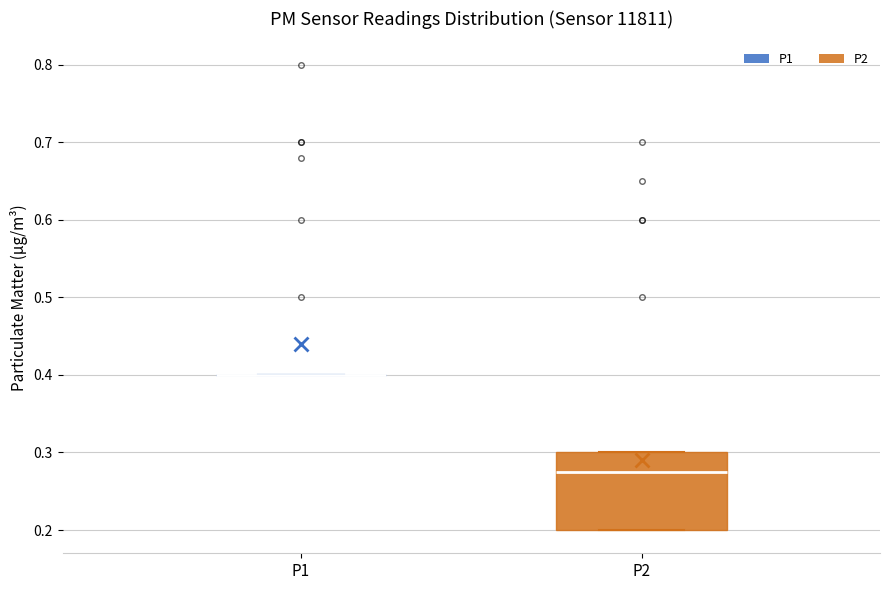

Comparing the boxes themselves (not the whiskers), which one is the tallest?

P2